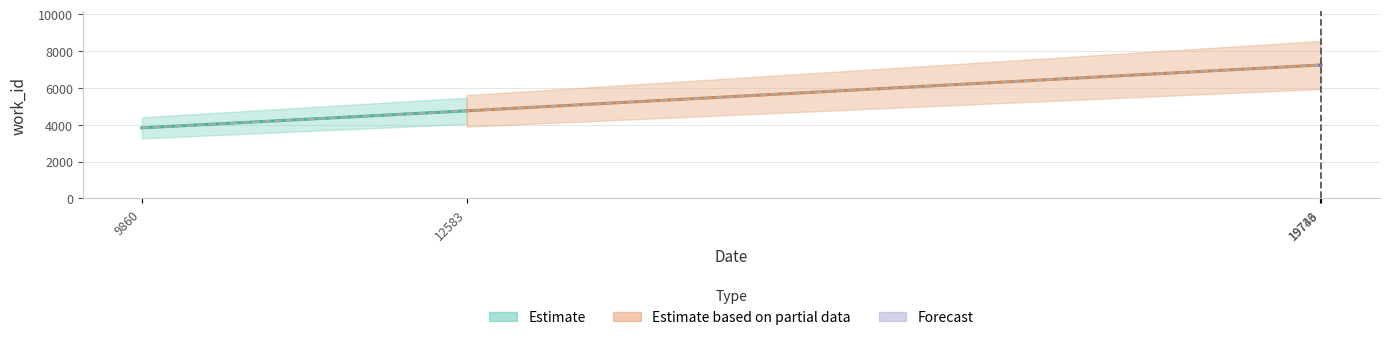

Which has a higher value, 12583 or 19736?

19736